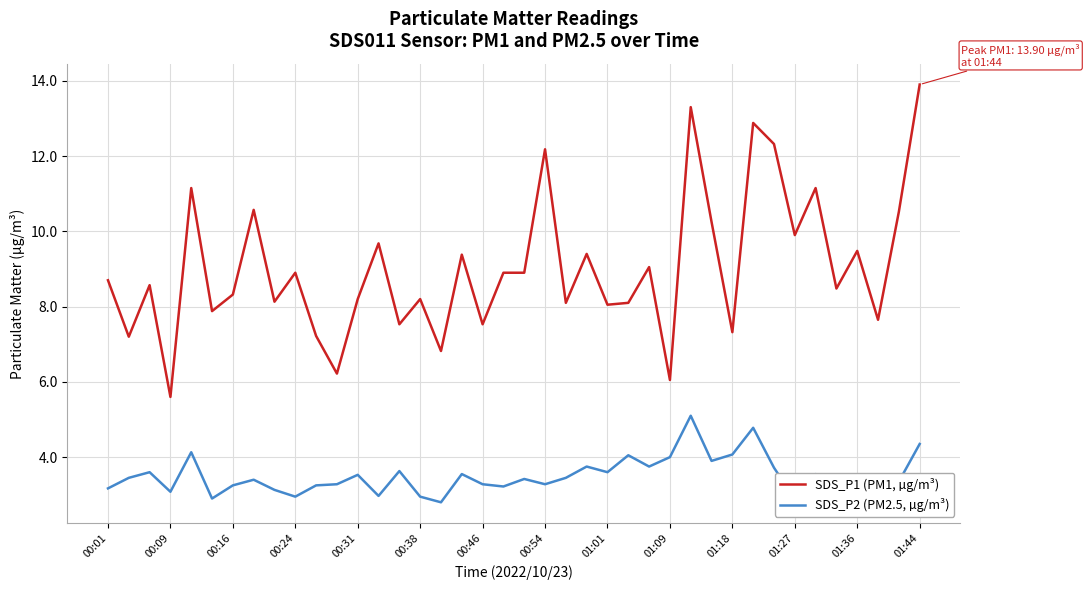

Which series has the largest range (max minus min)?

SDS_P1 (PM1, µg/m³)